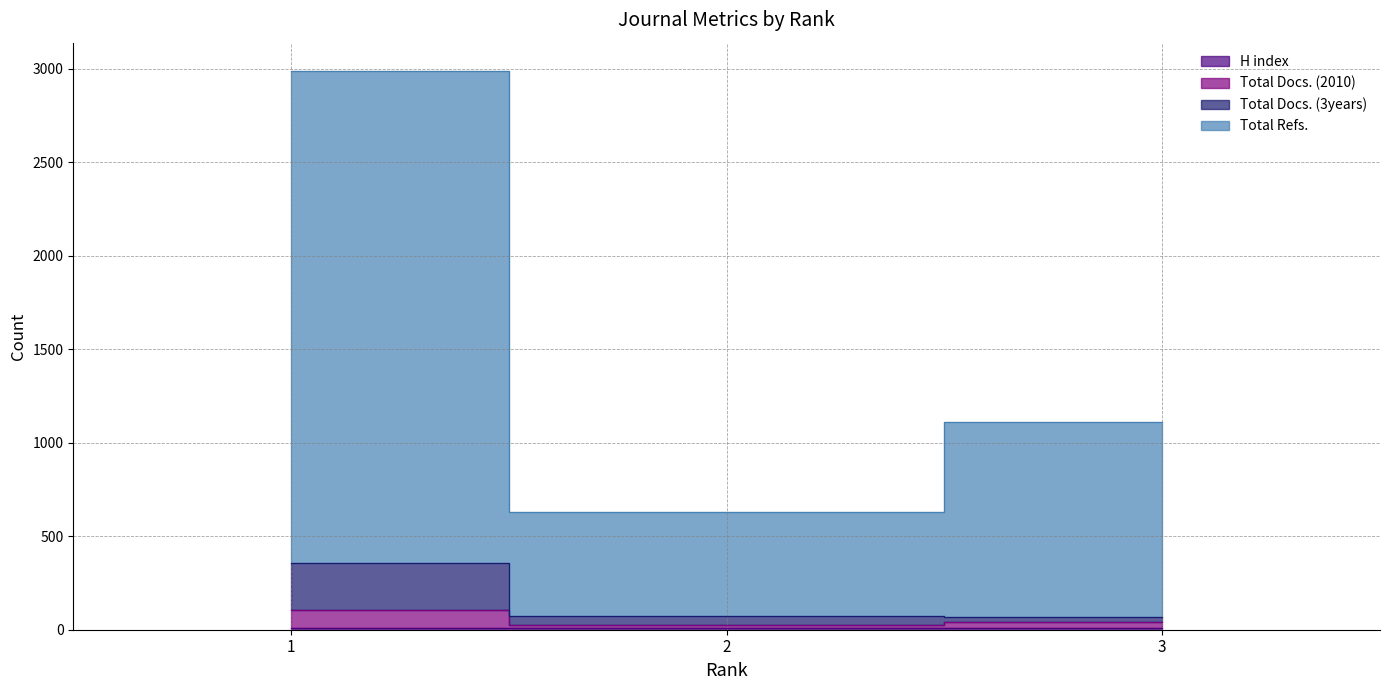

What is the difference between the second highest and minimum values in the Total Refs. series?

478